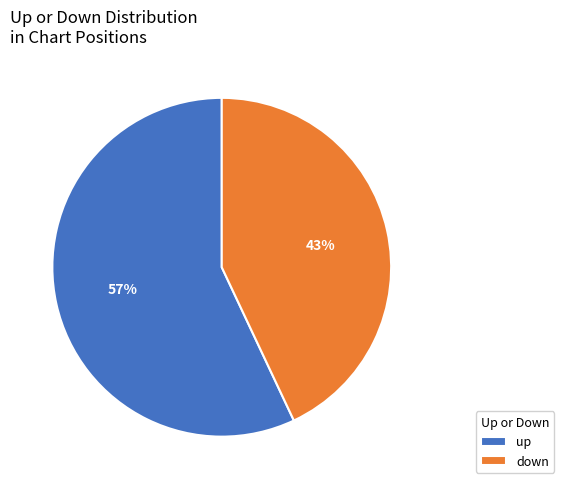

Does up represent more than half of the total?

Yes